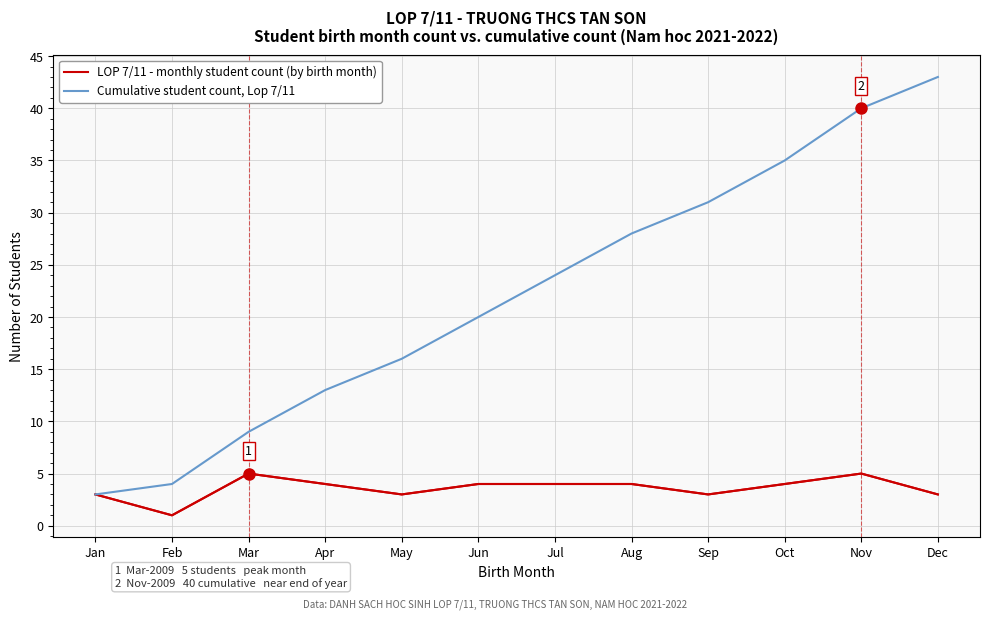

Reading right to left, transcribe all the data shown in this chart.

LOP 7/11 - monthly student count (by birth month): 3	5	4	3	4	4	4	3	4	5	1	3
Cumulative student count, Lop 7/11: 43	40	35	31	28	24	20	16	13	9	4	3